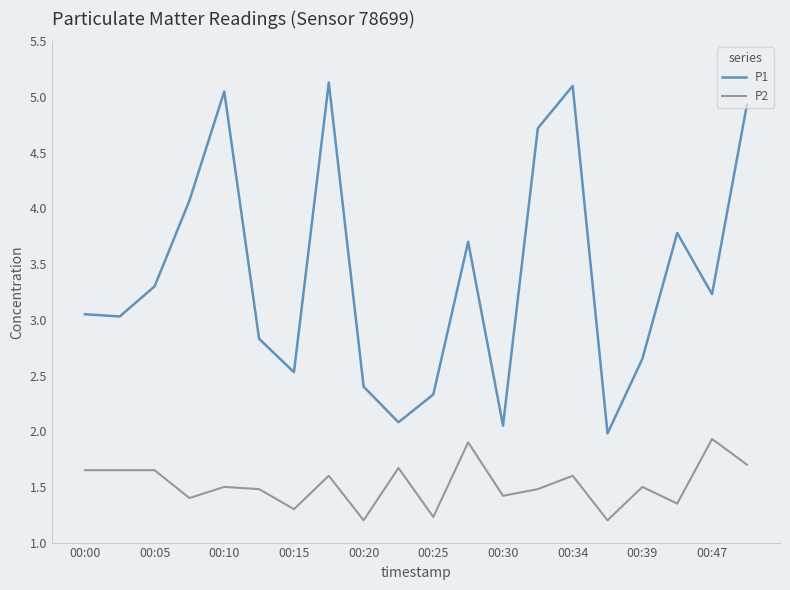

What is the sum of all P1 values?

67.9